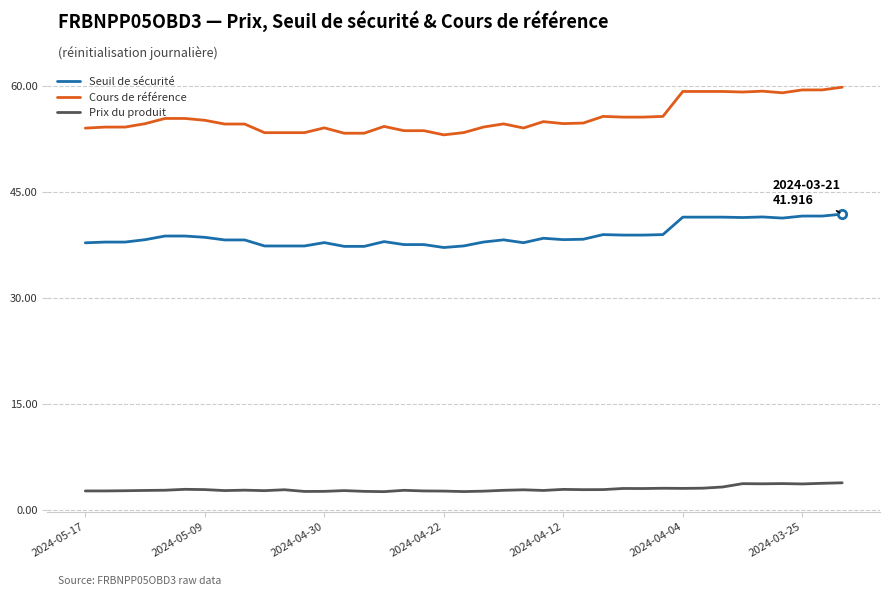

What is the maximum value for Prix du produit?

3.9